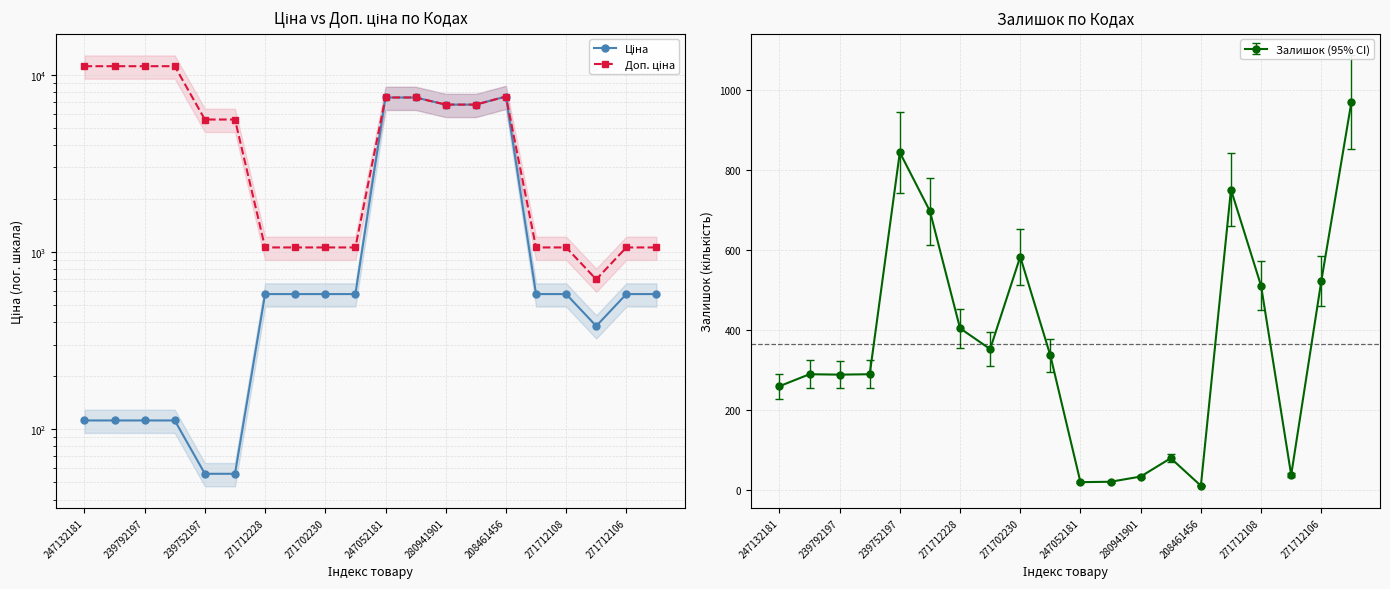

How many interior local peaks does the Ціна series have?

1